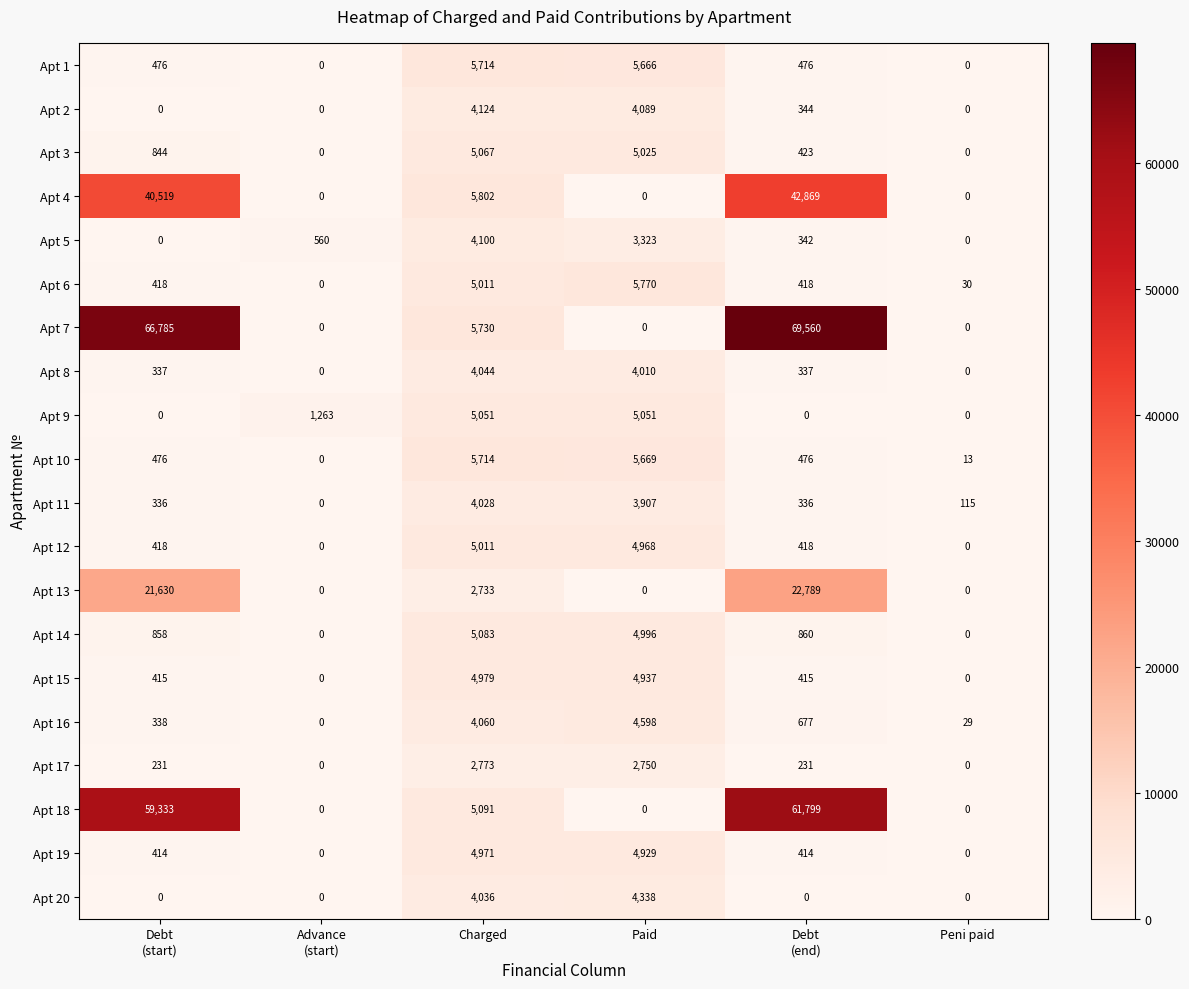

What is the maximum value shown in the chart?

69560